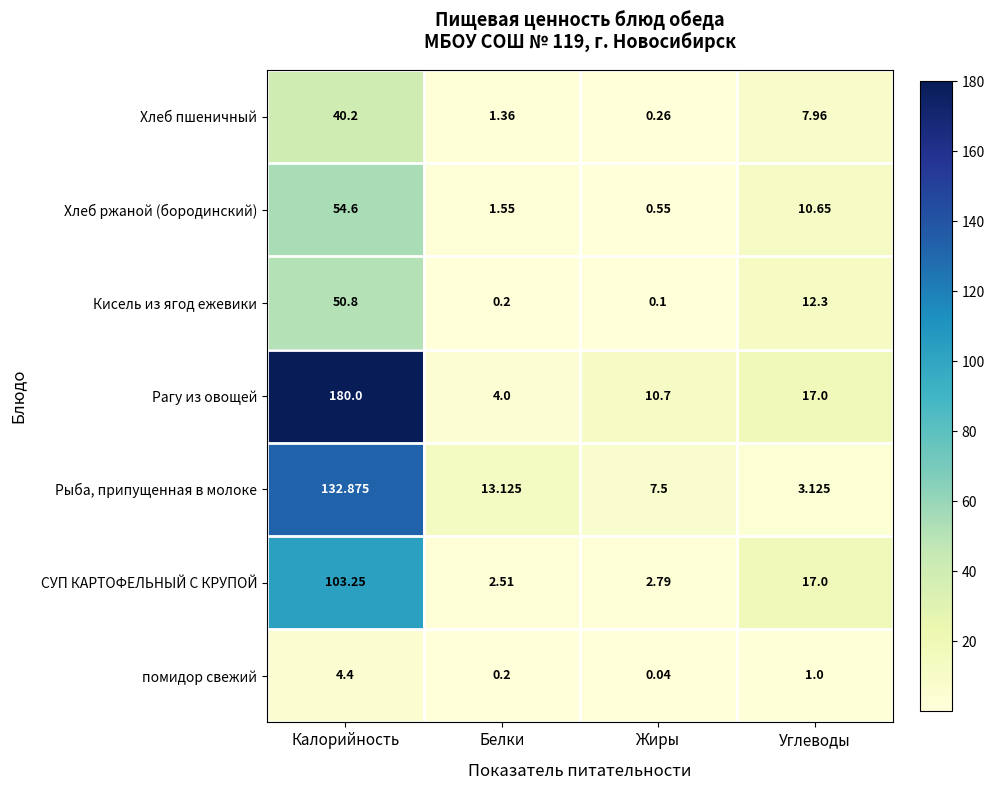

Where does the СУП КАРТОФЕЛЬНЫЙ С КРУПОЙ series first go above 17?

Калорийность